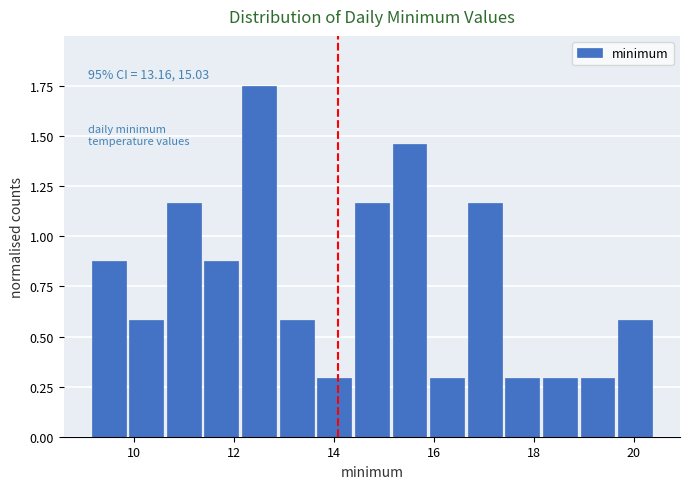

Read against the x-axis, roughly where is the centre of the tallest bar?

12.6